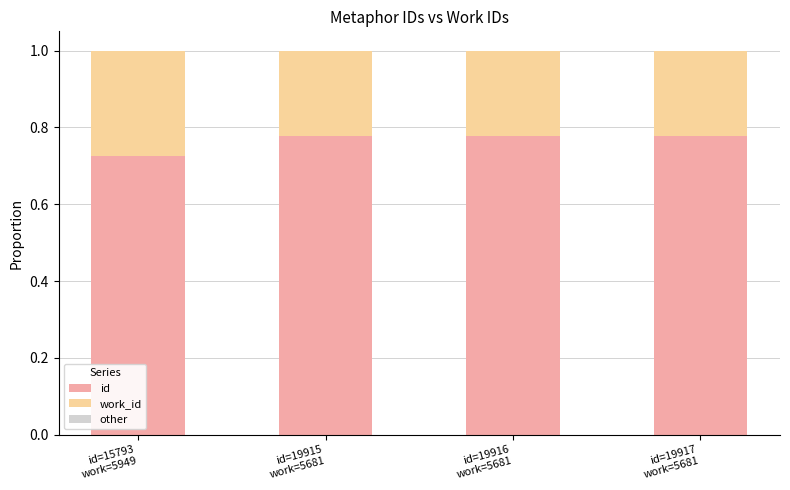

How many id values are between 0 and 1?

4